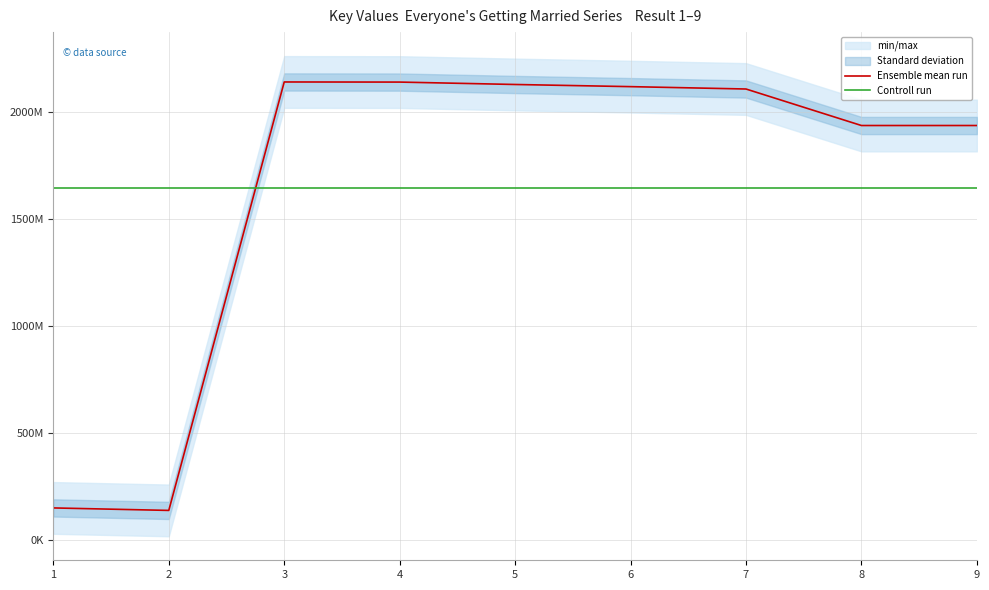

What is the difference between the maximum and minimum values in the Ensemble mean run series?

2001155964.0